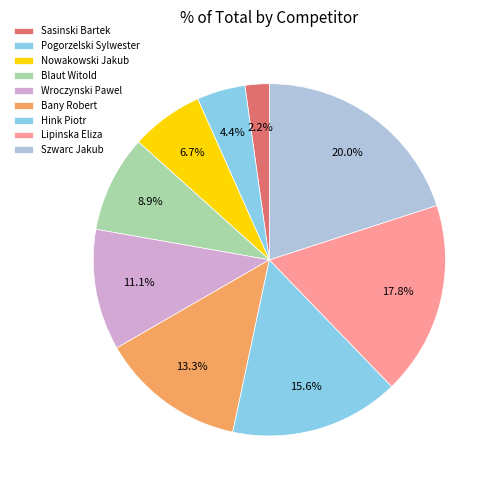

Is it true that Hink Piotr is 16% of the pie?

True